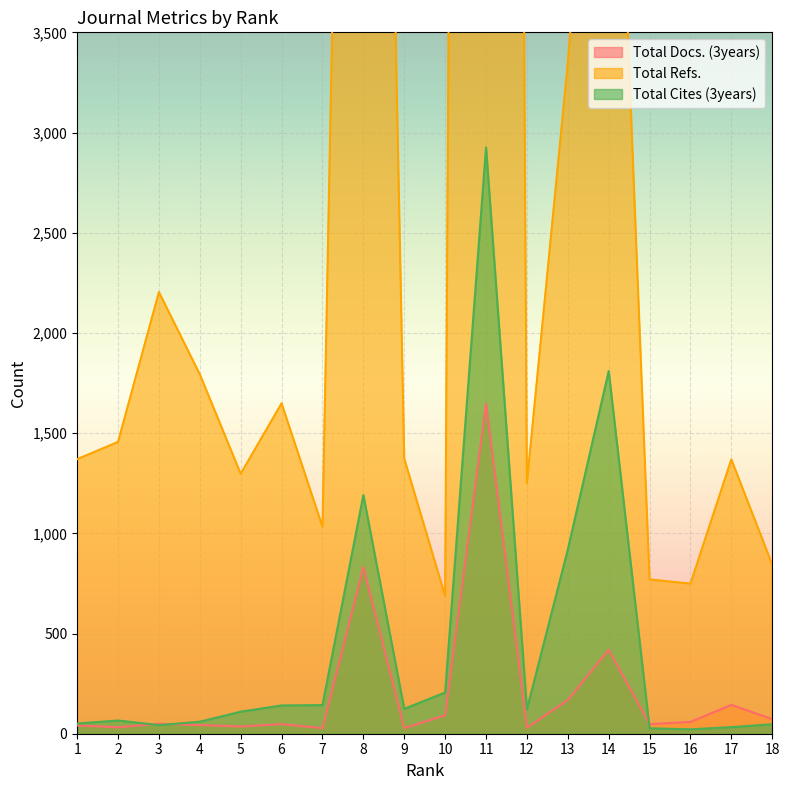

True or false: Total Docs. (3years) and Total Refs. intersect in this chart.

False